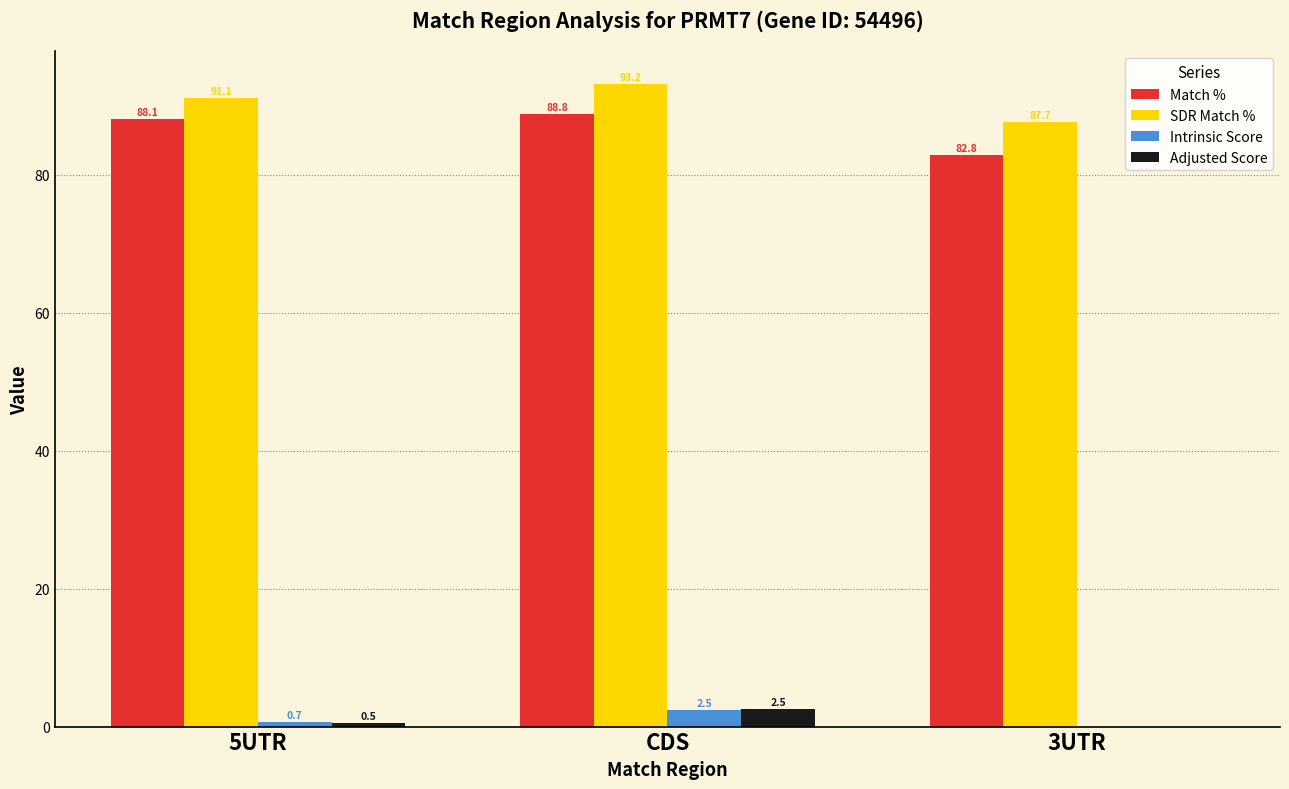

Which category has the highest value across all series?

CDS